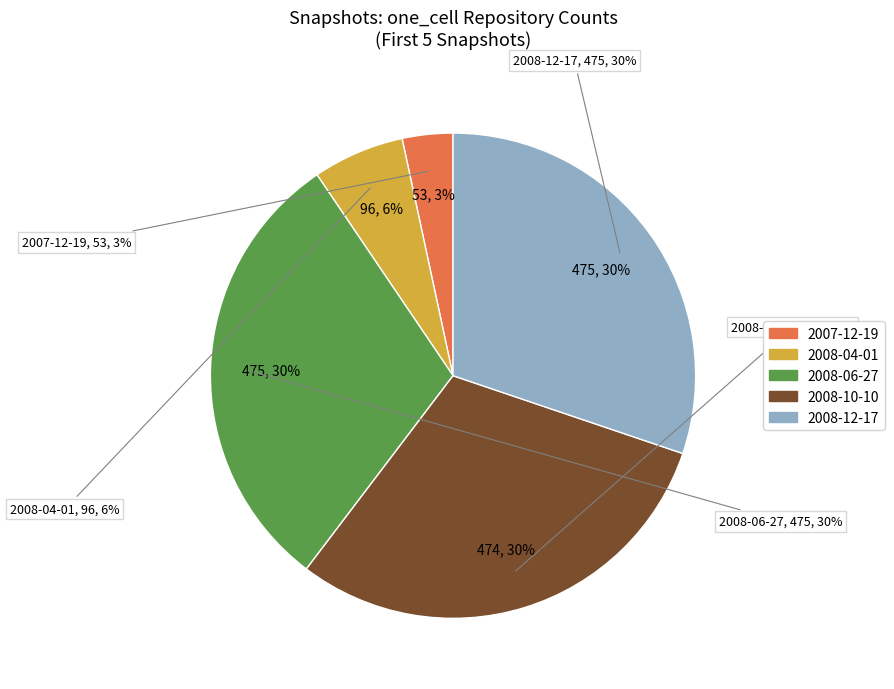

To the nearest percent, what is the combined percentage of 2008-10-10 (one_cell=474) and 2008-12-17 (one_cell=475)?

60%